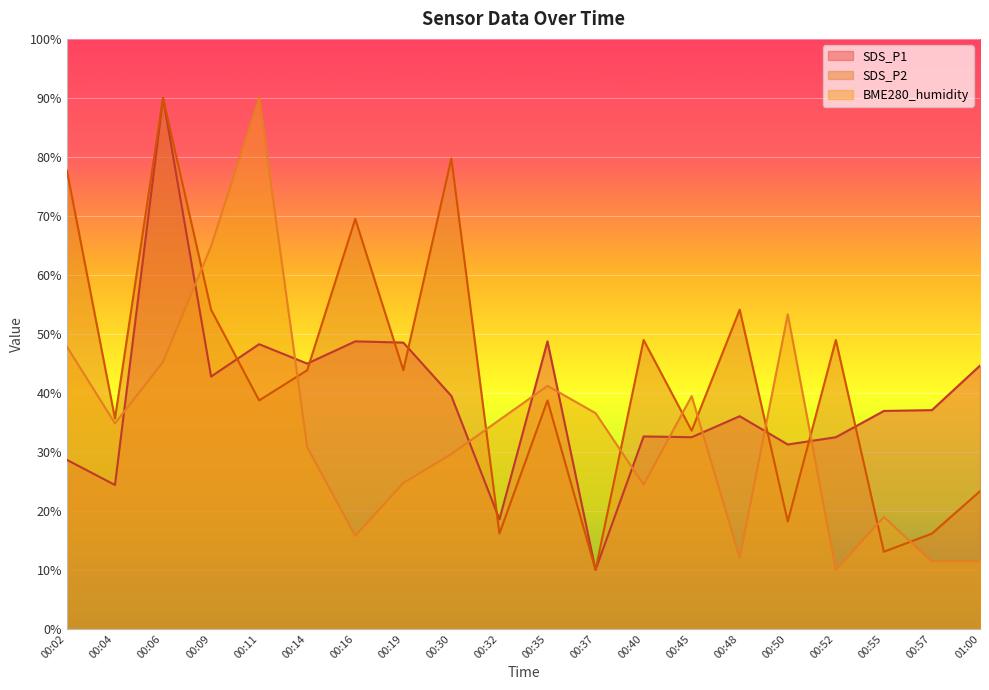

What is the label of the 2nd point from the right?

00:57